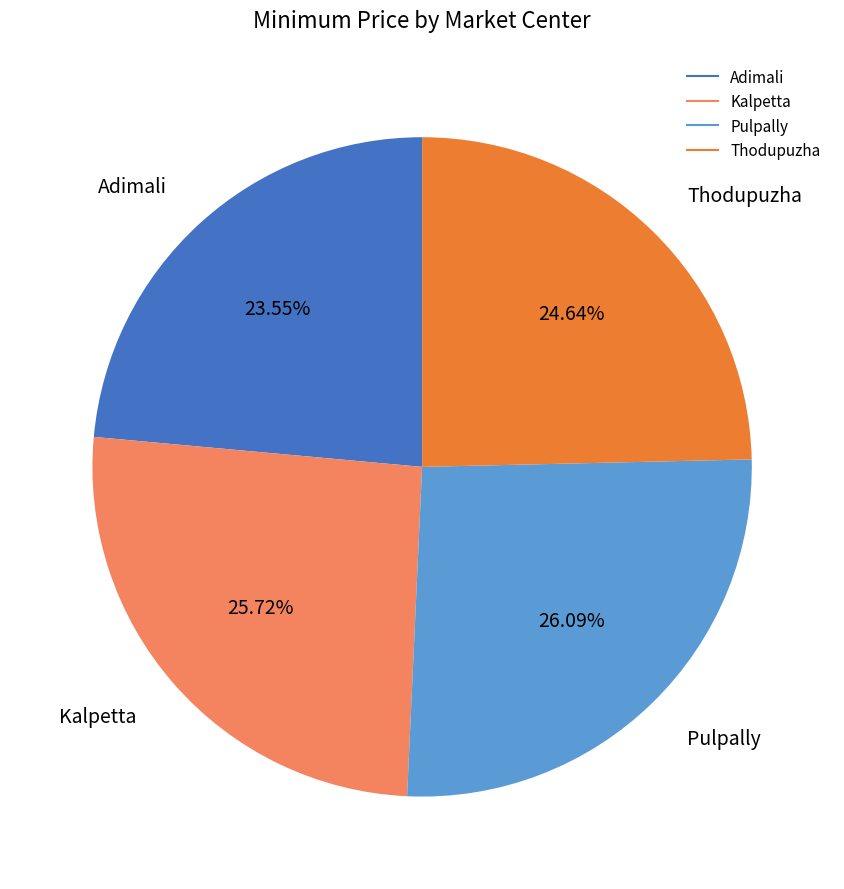

What is the ratio of the value at Adimali to the value at Kalpetta?

0.9